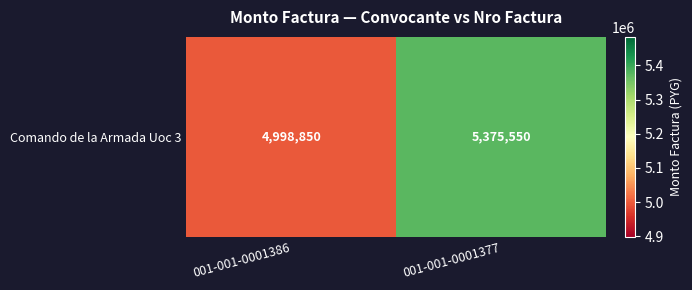

The chart shows a value of 8881105 at 001-001-0001377. True or false?

False